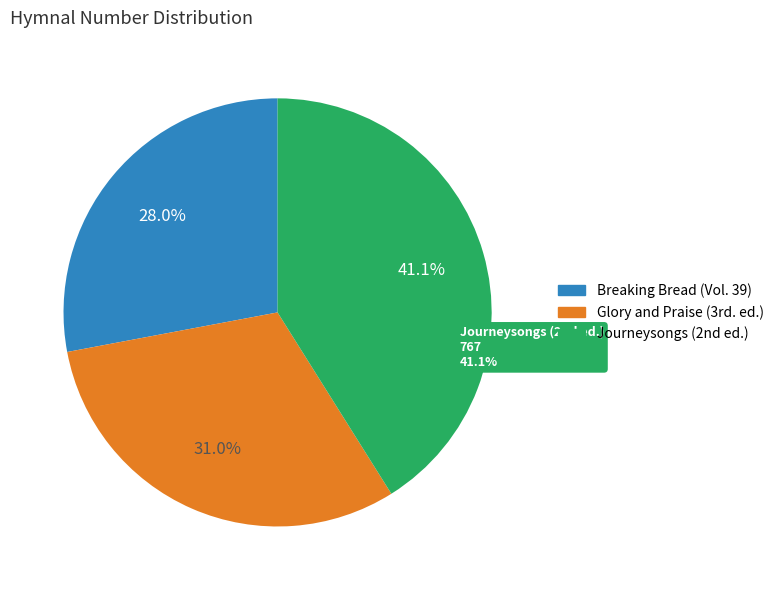

To the nearest percent, what is the difference between the largest and smallest slice percentages?

13%